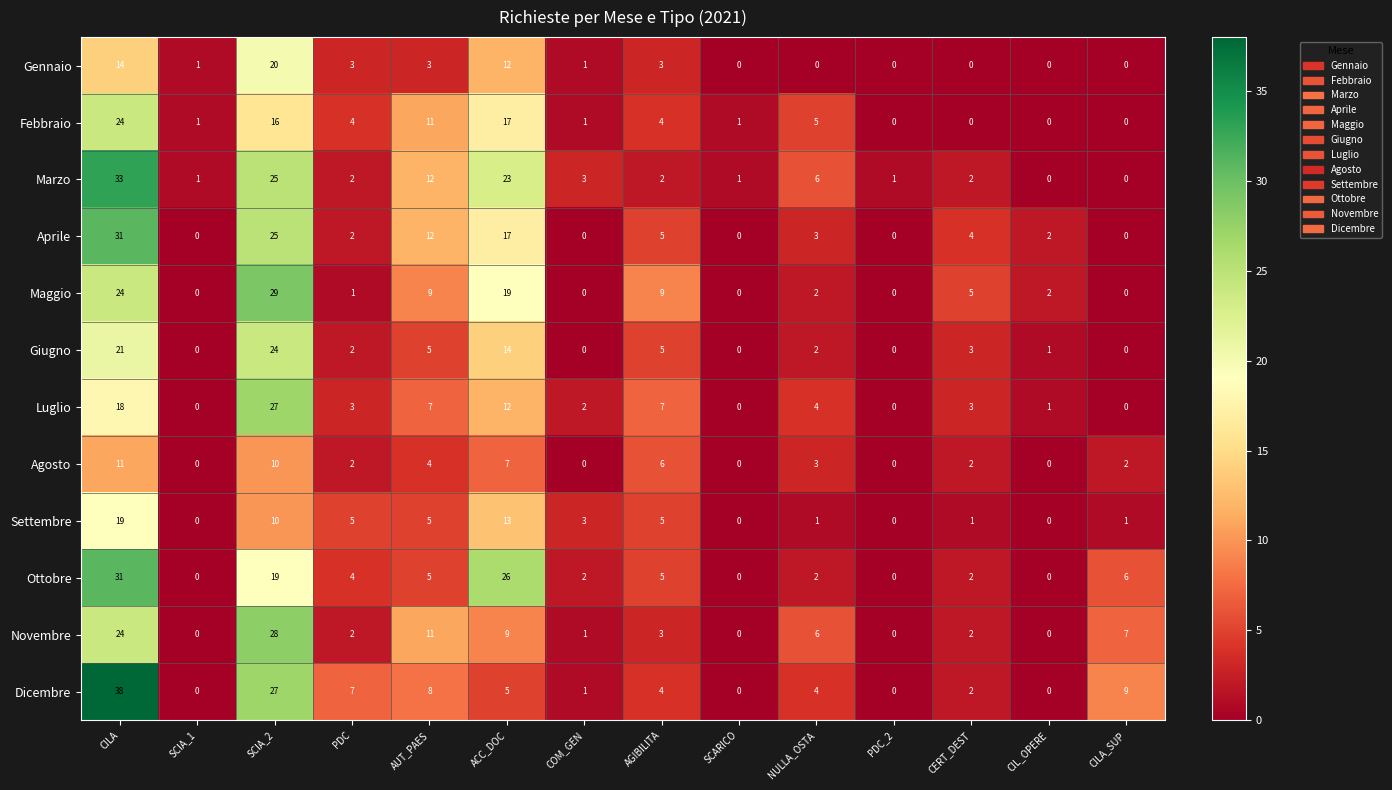

At which label does Settembre first exceed 3?

CILA